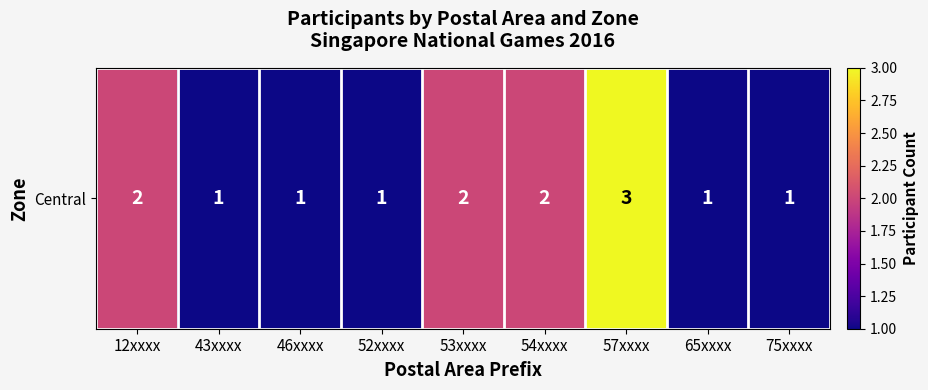

What is the approximate value at 65xxxx?

1